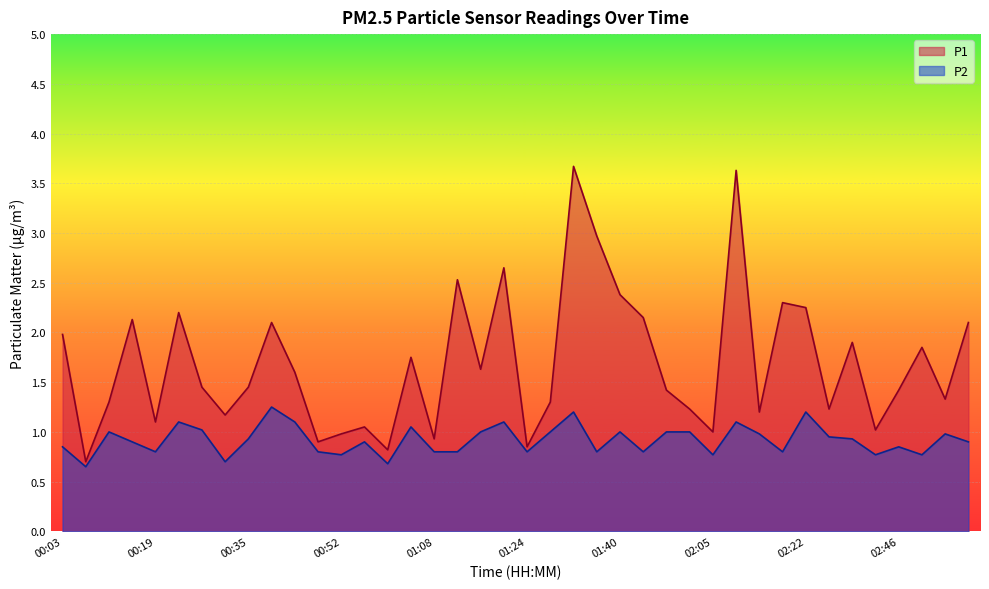

At how many categories does at least one series exceed 1?

33